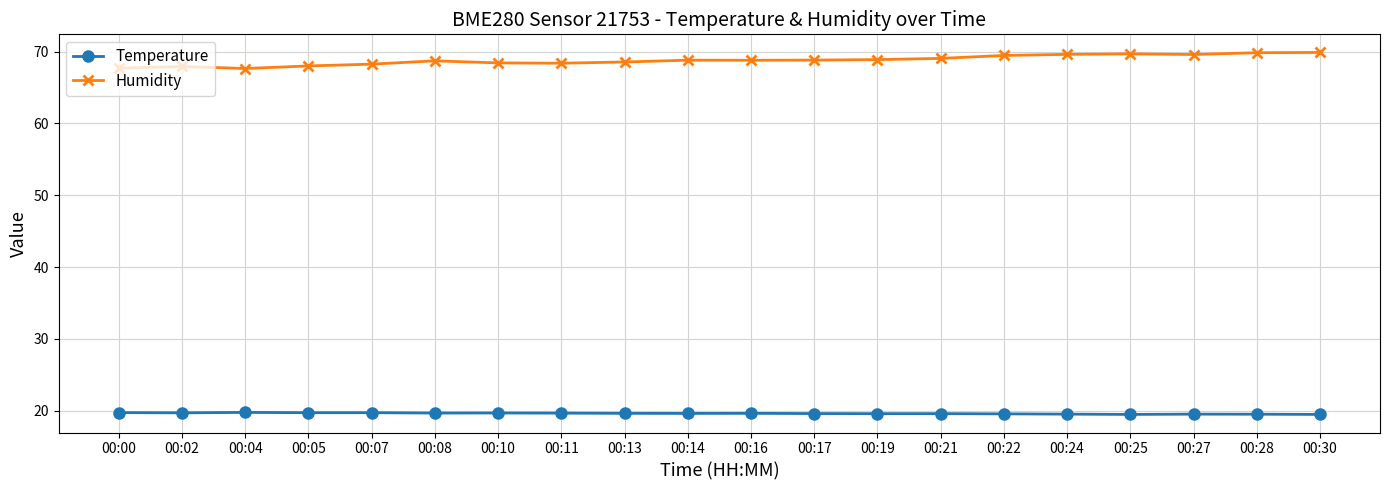

What are all the series names shown in the legend?

Temperature, Humidity